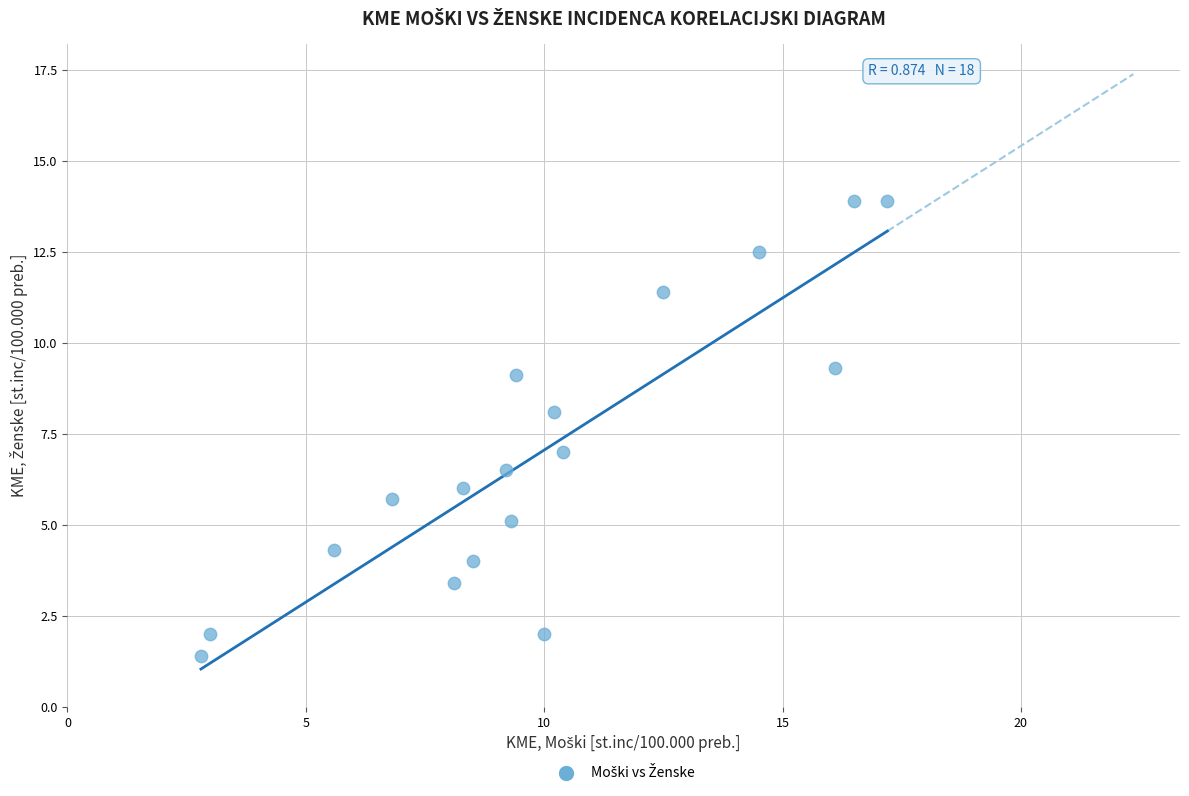

What is the range of Y values (max minus min)?

12.5